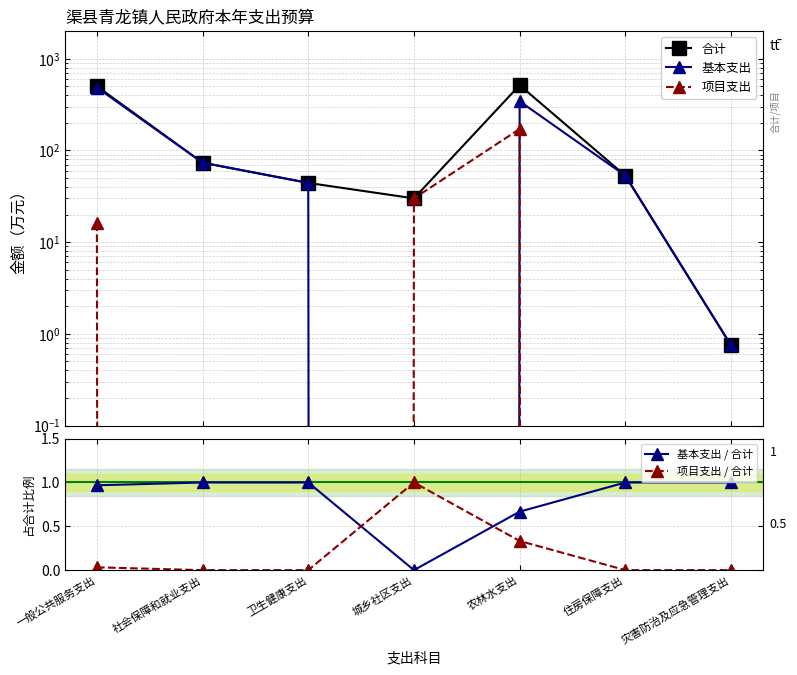

What is the label of the 3rd point from the left?

卫生健康支出